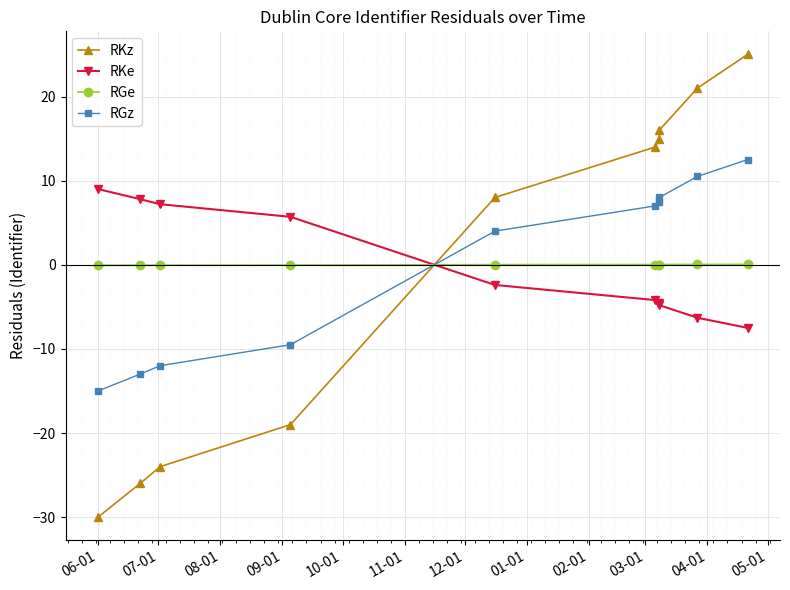

How many values in RKz are above zero?

6